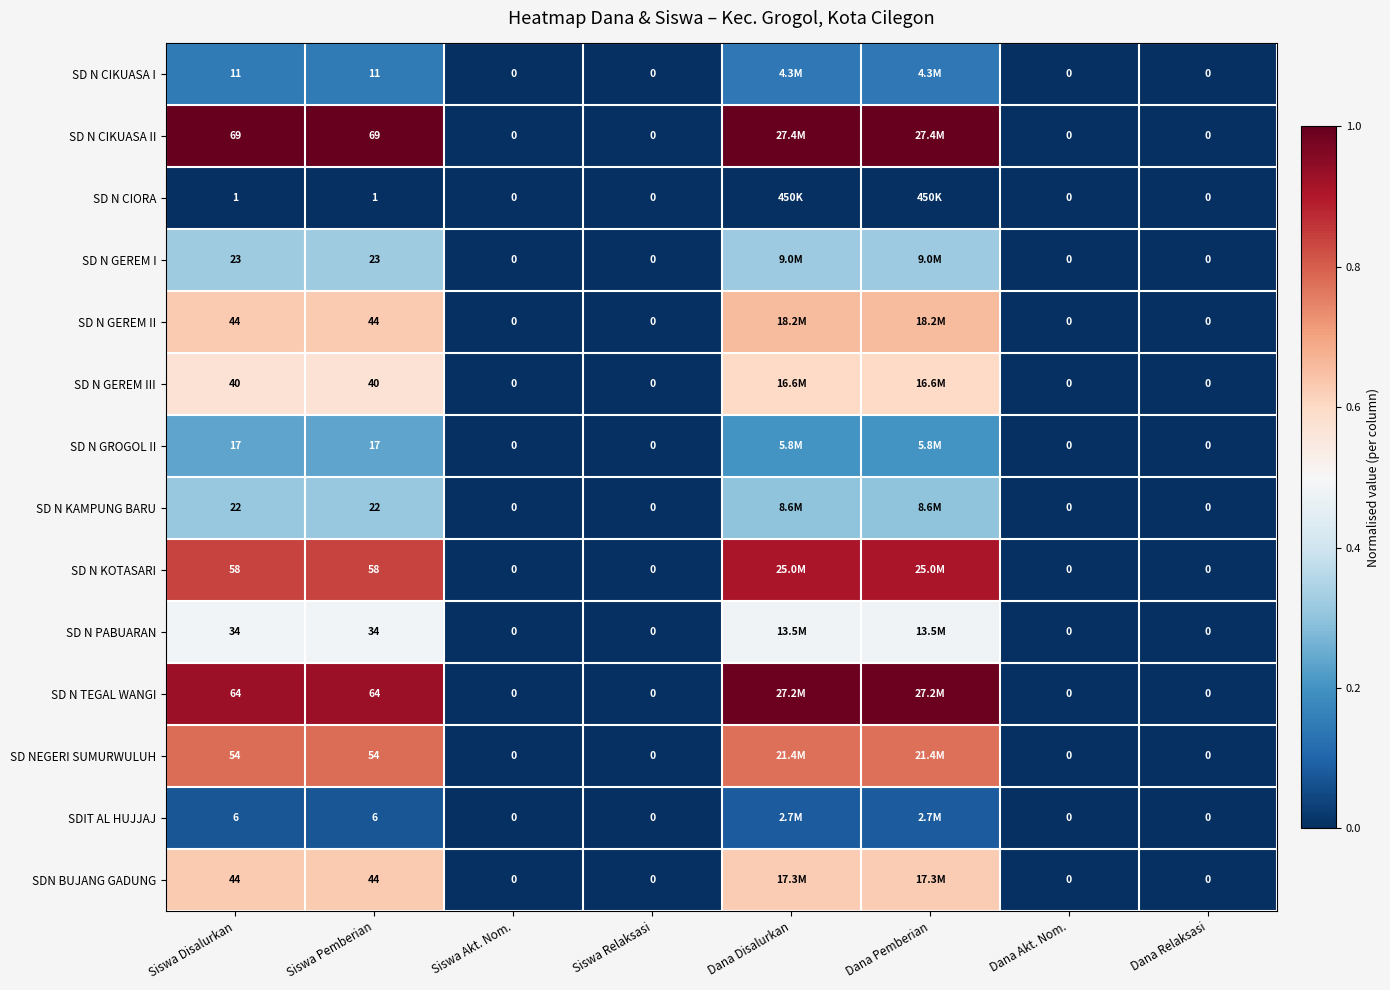

At which label is SDIT AL HUJJAJ closest to 0?

Siswa Akt. Nom.